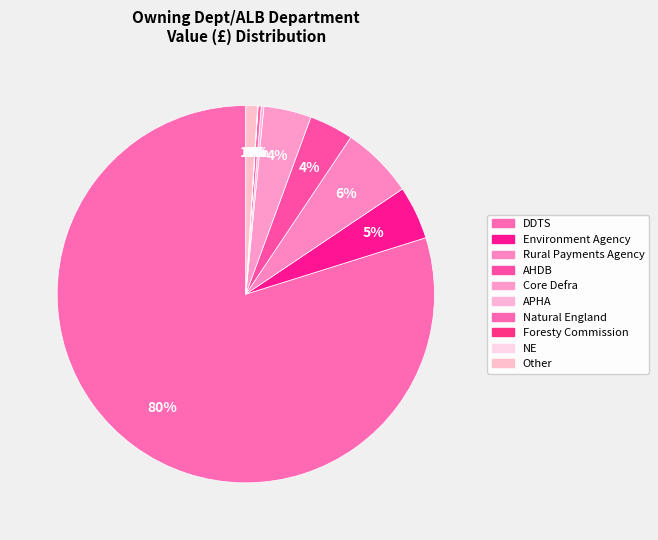

Do AHDB and Foresty Commission together represent more than half of the pie?

No